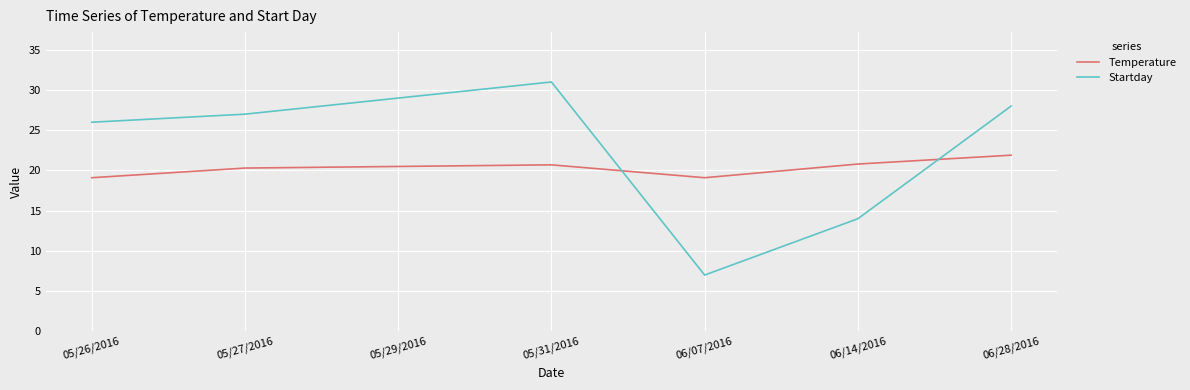

At which category does Startday reach its first local valley?

06/07/2016